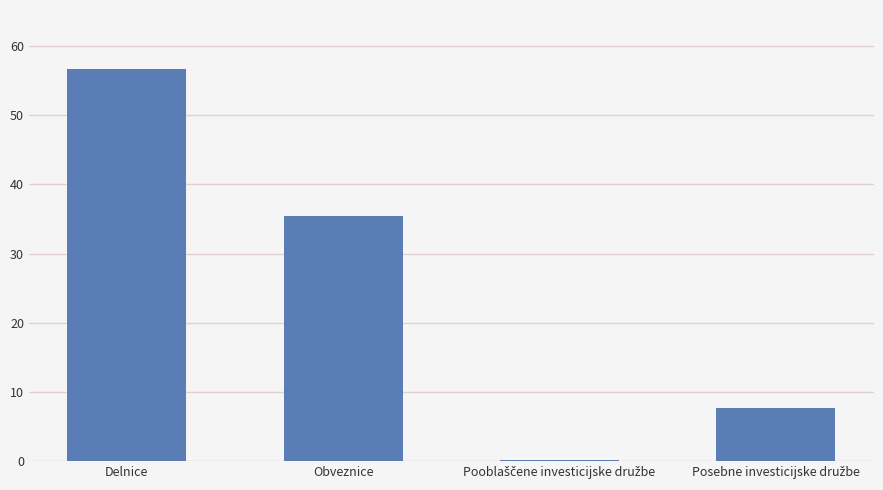

What is the approximate value at Delnice?

56.7